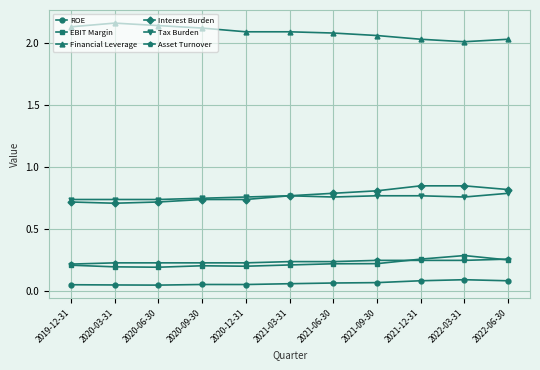

True or false: ROE and Asset Turnover intersect in this chart.

False